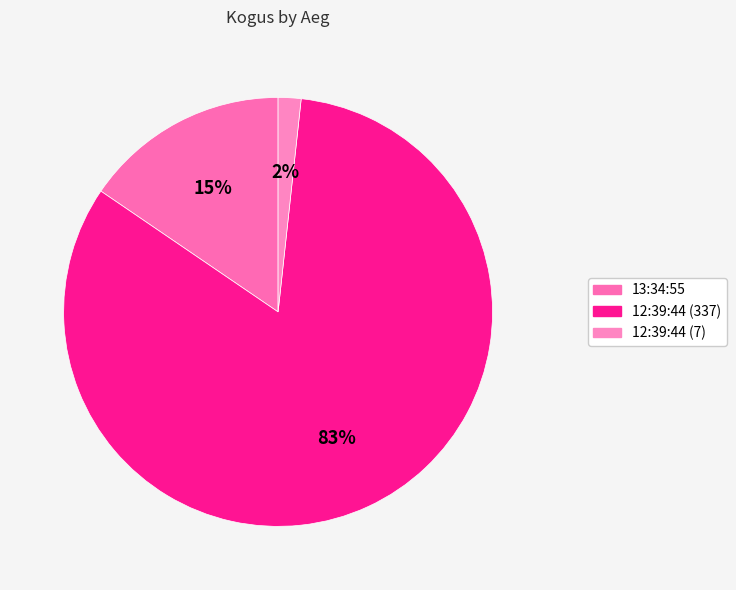

What percentage is the 12:39:44 (7) slice, to the nearest percent?

2%